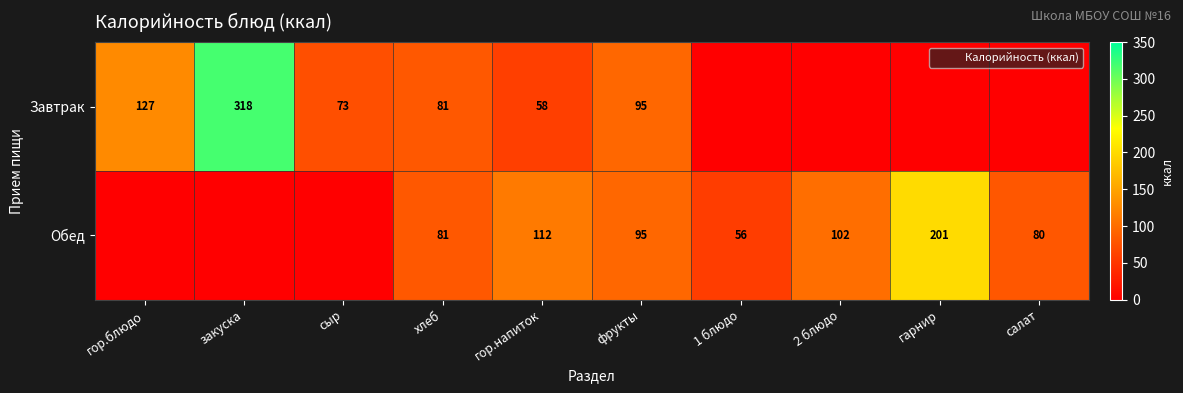

What is the difference between the maximum and minimum values in the Обед series?

200.9